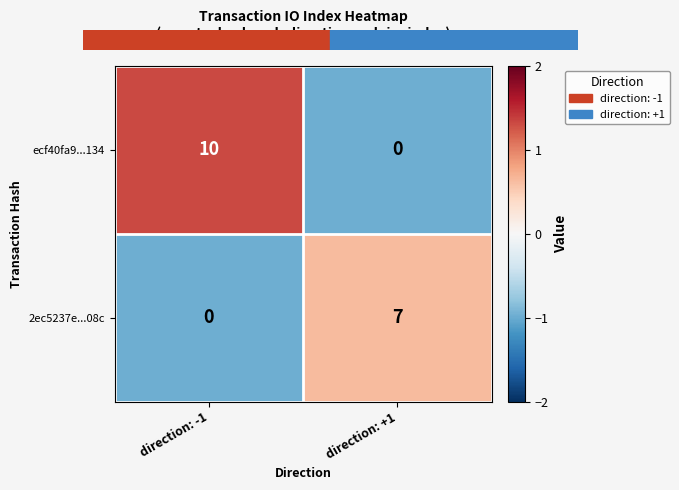

How many values in ecf40fa9...134 are above zero?

1